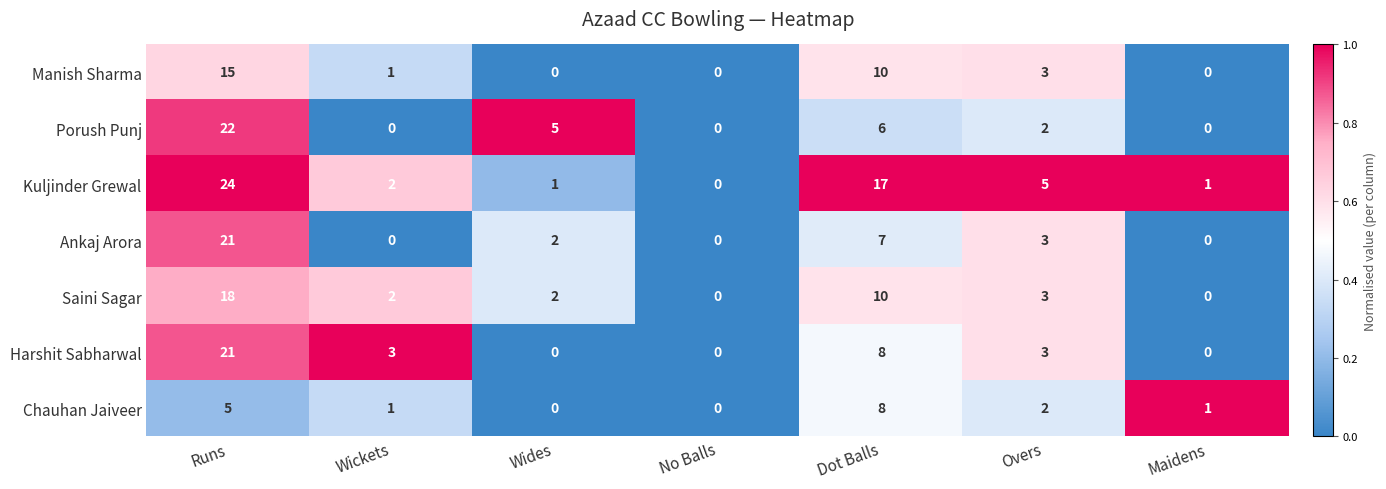

What is the average value of the Ankaj Arora series?

5